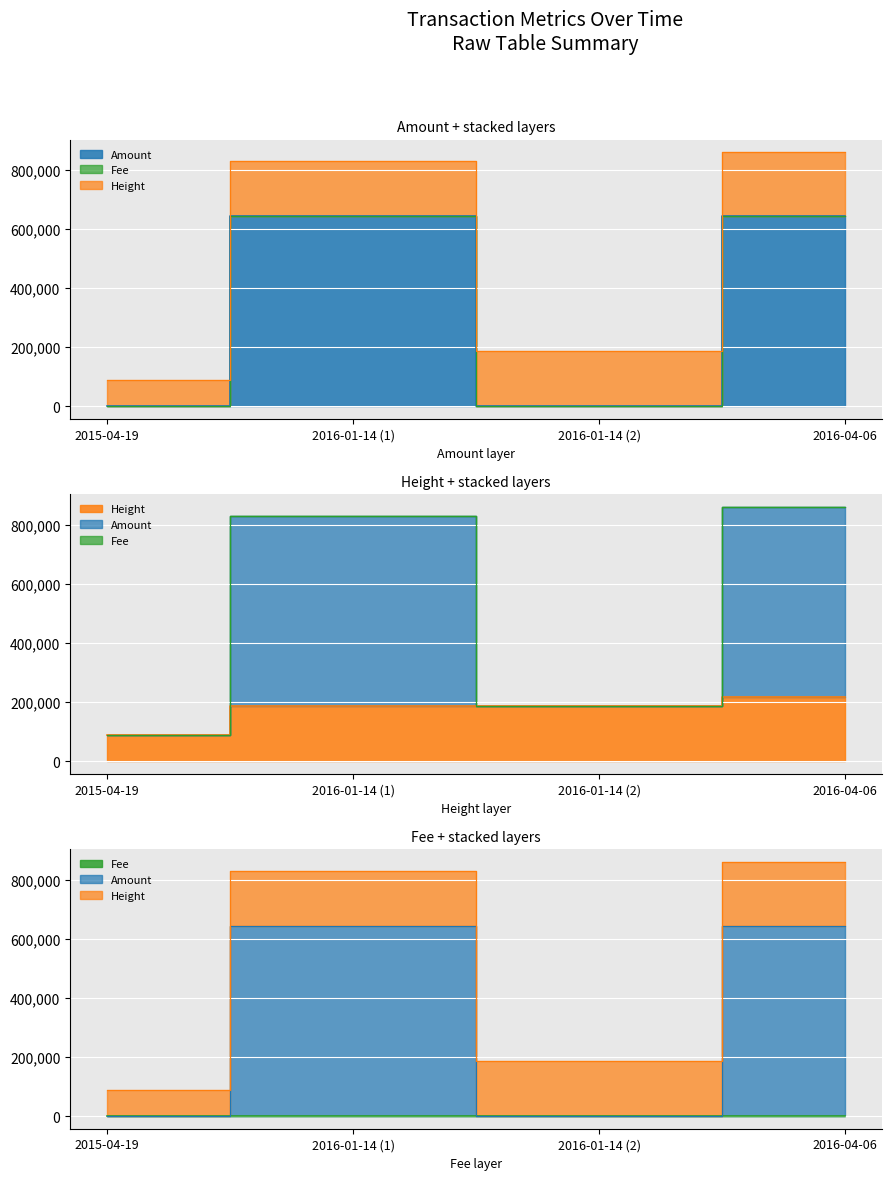

Read the Height value at 2016-04-06, to the nearest 10.

215880